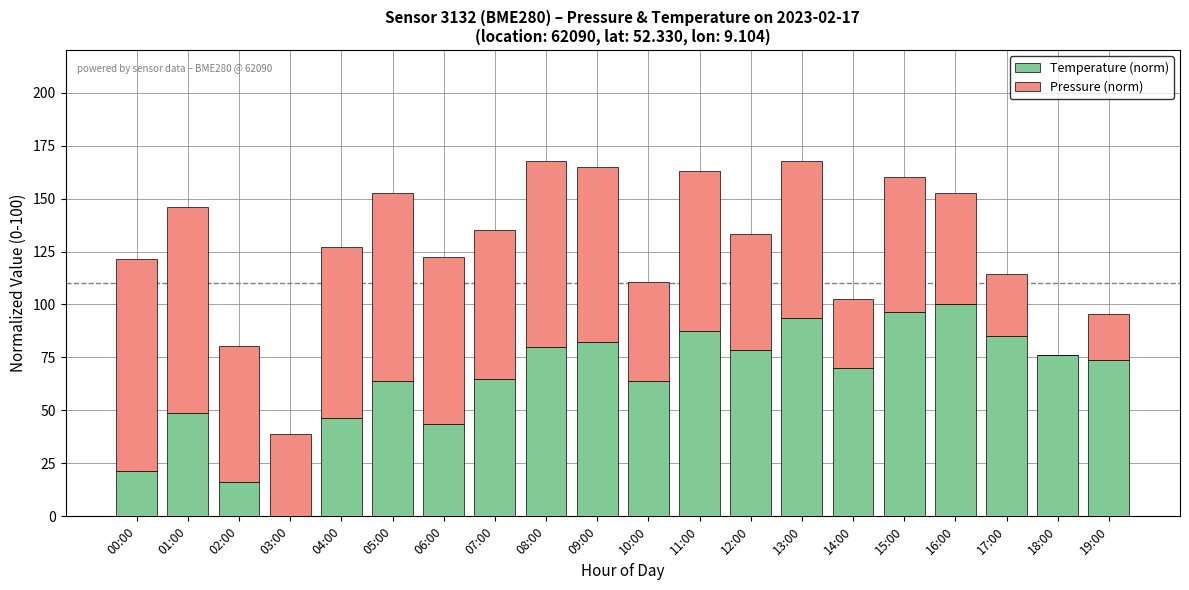

The value of Temperature (norm) at 12:00 is 78.8. True or false?

True